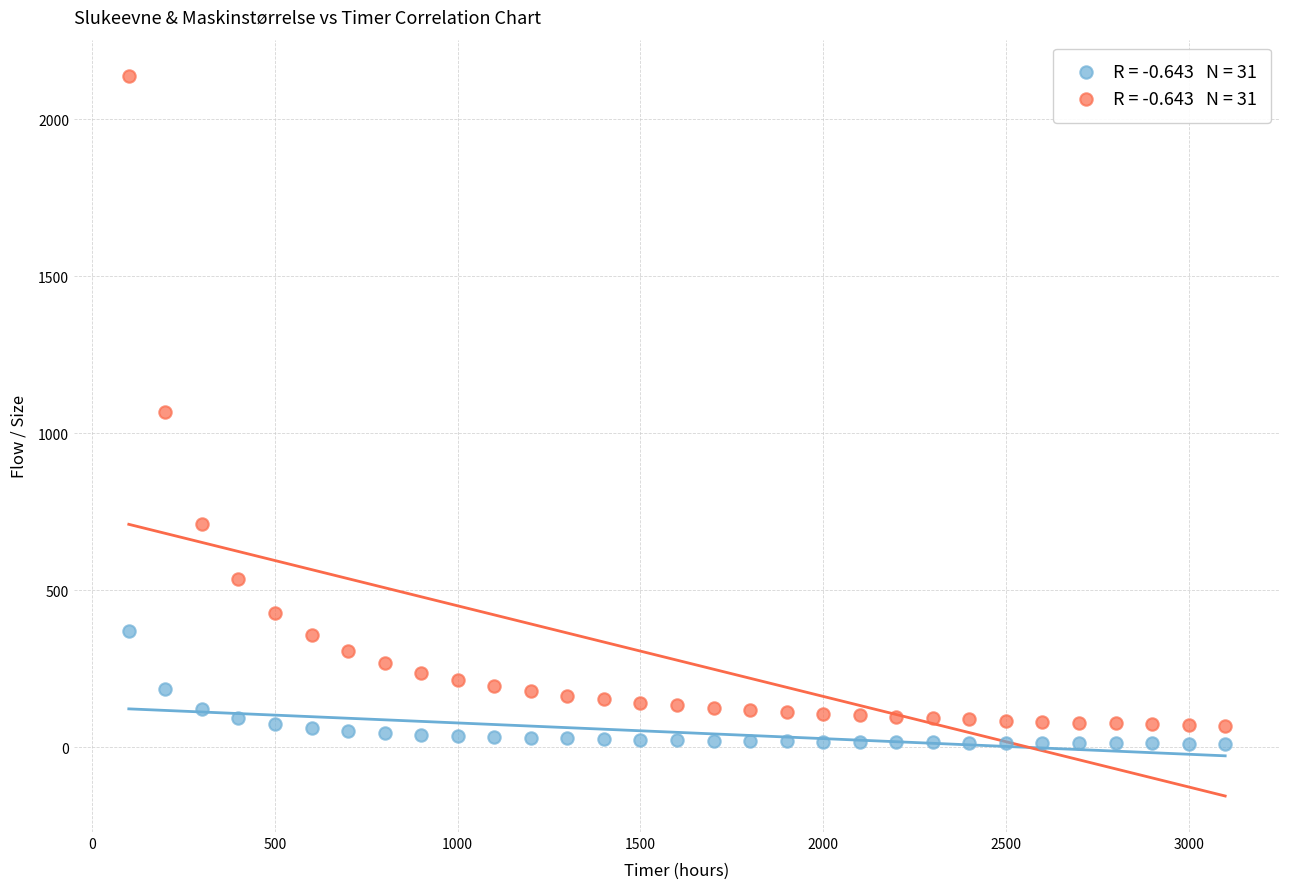

Across all data points, what is the range of X values (max minus min)?

3000.0